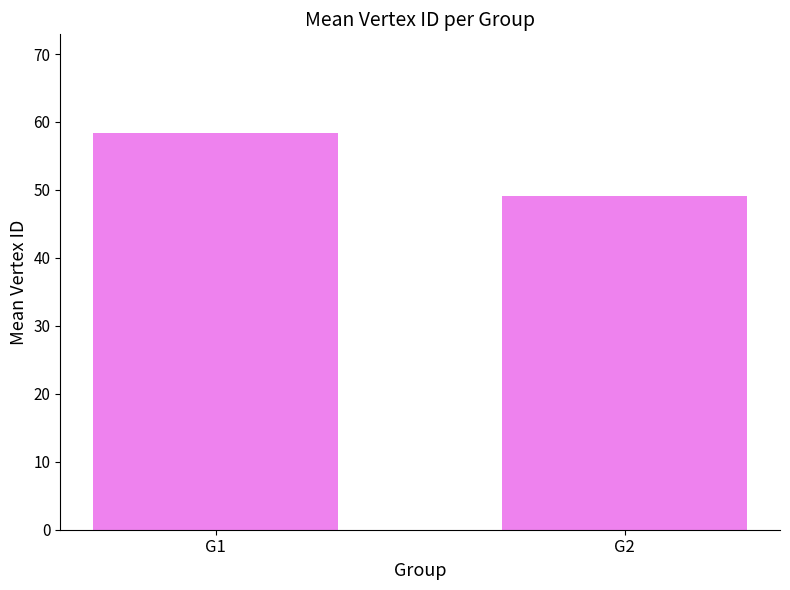

How many bars are there in total?

2